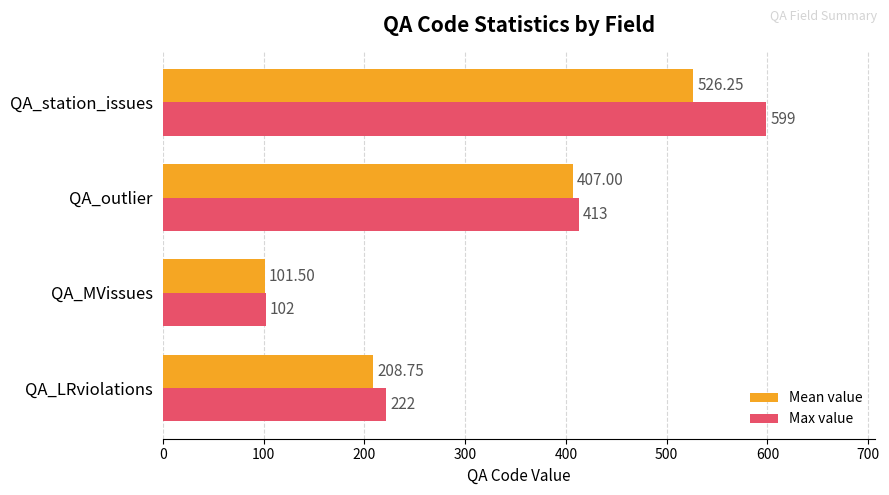

At which label does Max value reach its peak?

QA_station_issues